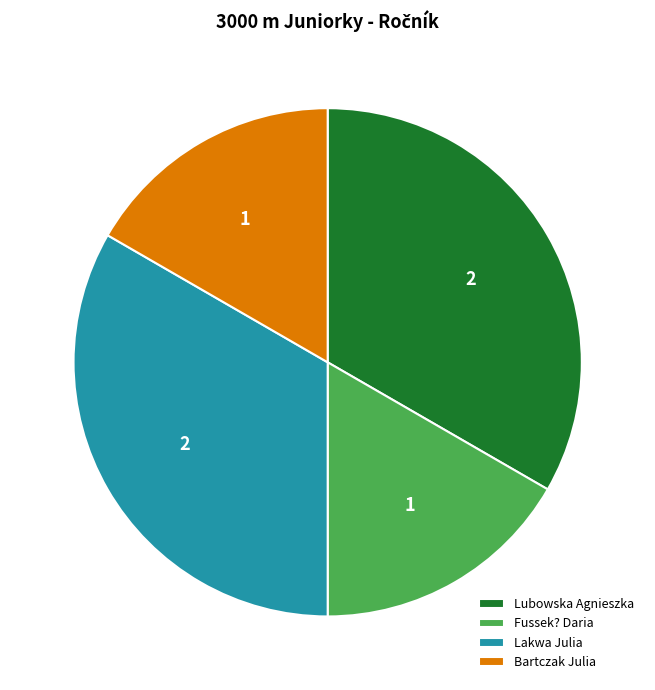

The Bartczak Julia slice represents 8% of the pie. True or false?

False